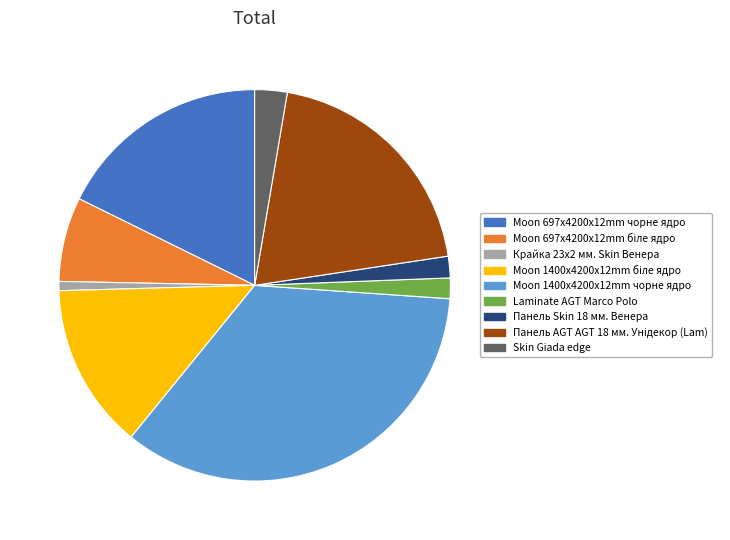

Is there any slice that represents more than half of the pie?

No